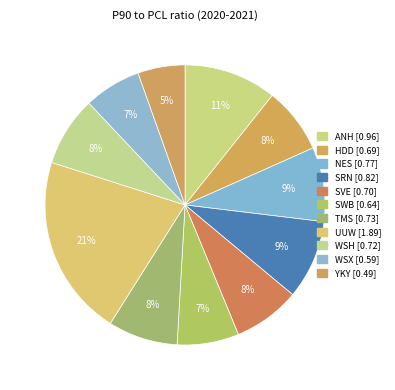

How many slices are in this pie chart?

11